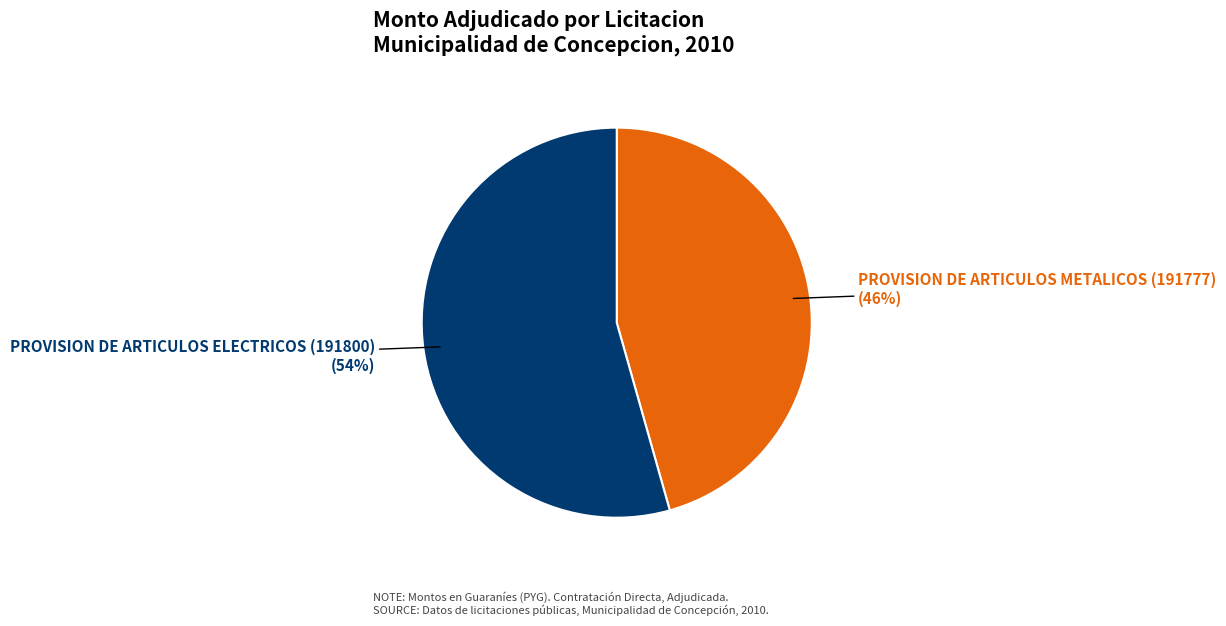

To the nearest percent, what is the average slice percentage?

50%